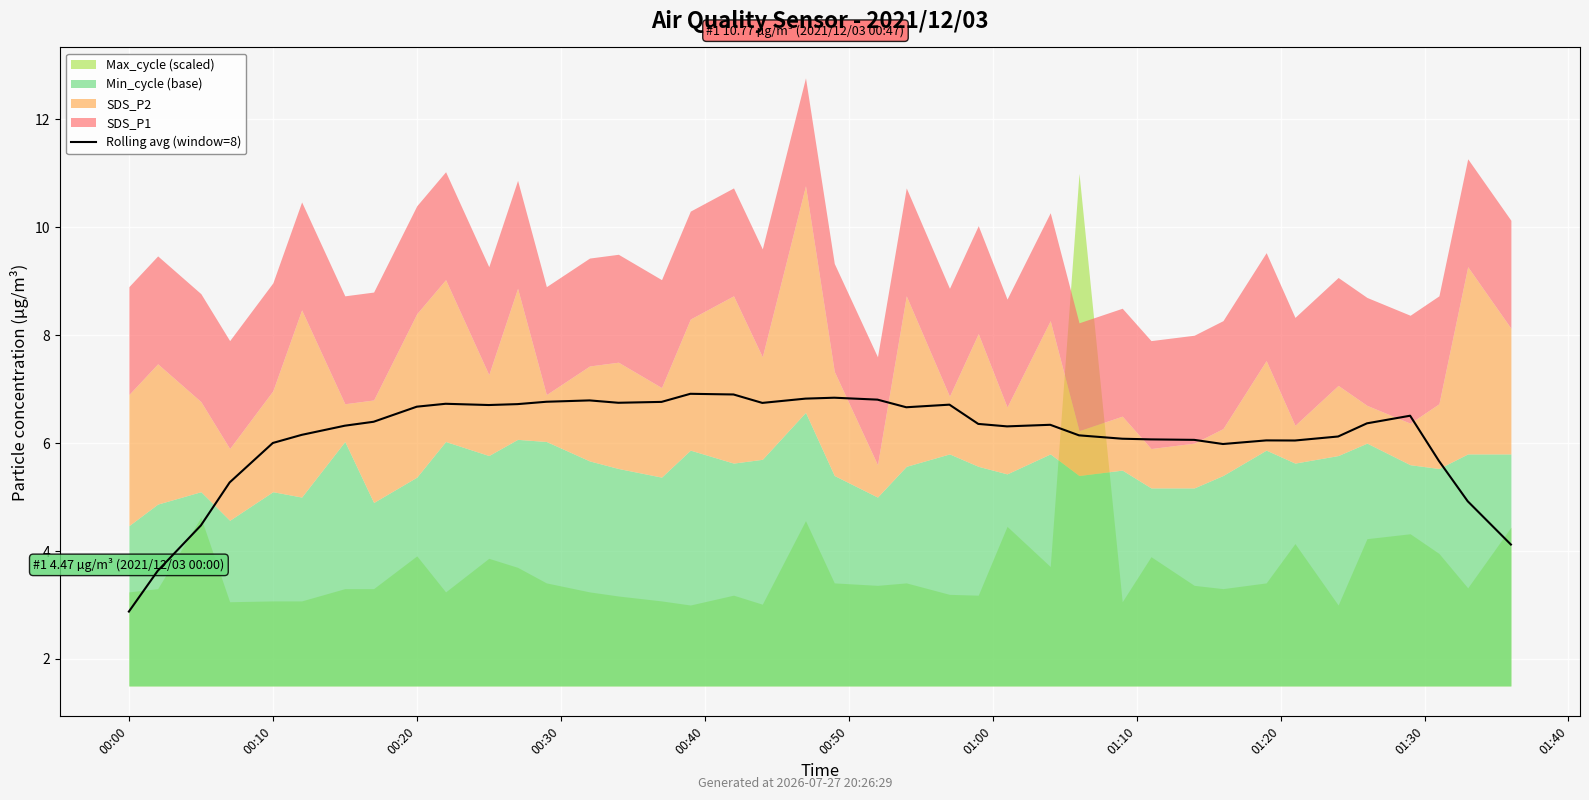

What is the minimum value shown in the chart?

2.9